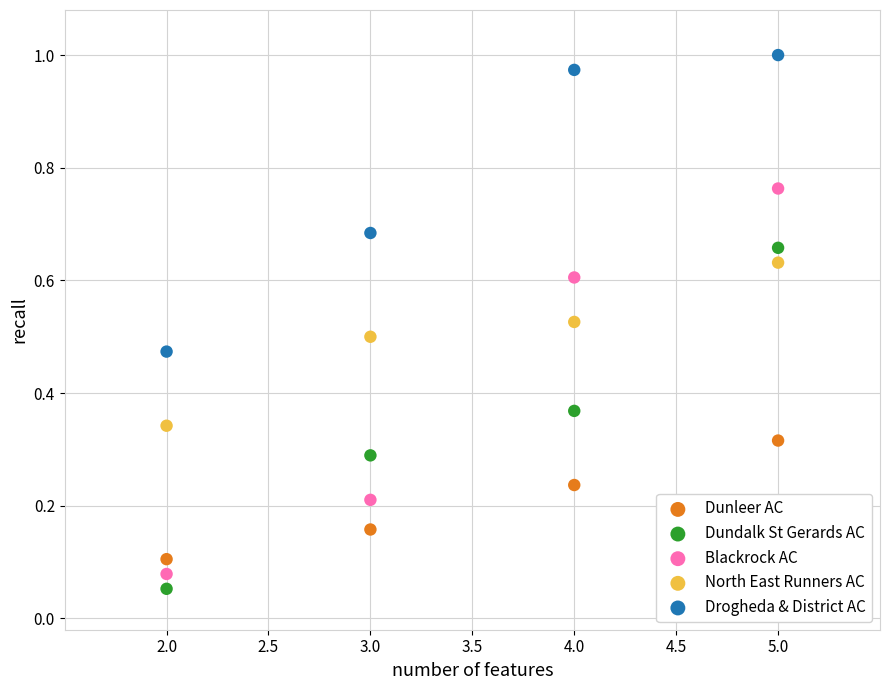

Which series has the largest Y range (max minus min)?

Blackrock AC